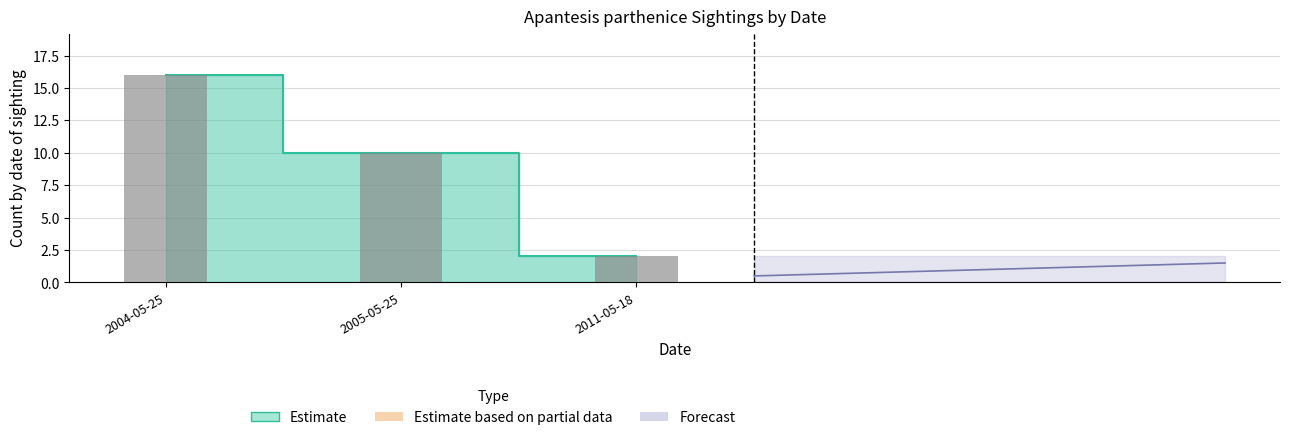

The chart shows a value of 6 at 2005-05-25. True or false?

False